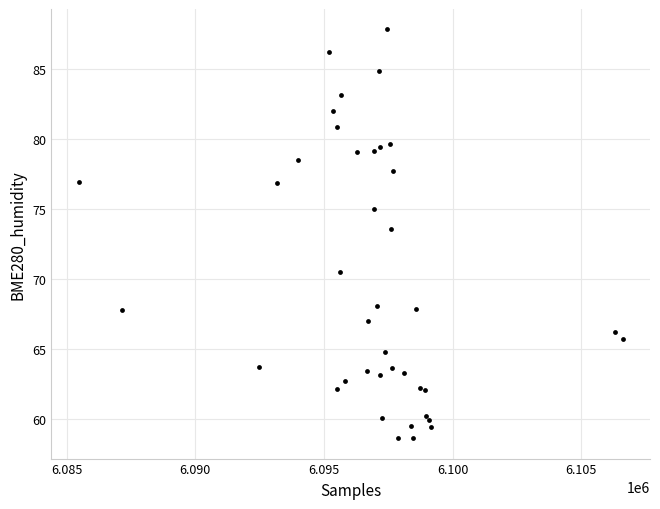

What Y value in the scatter plot is closest to 73?

73.6